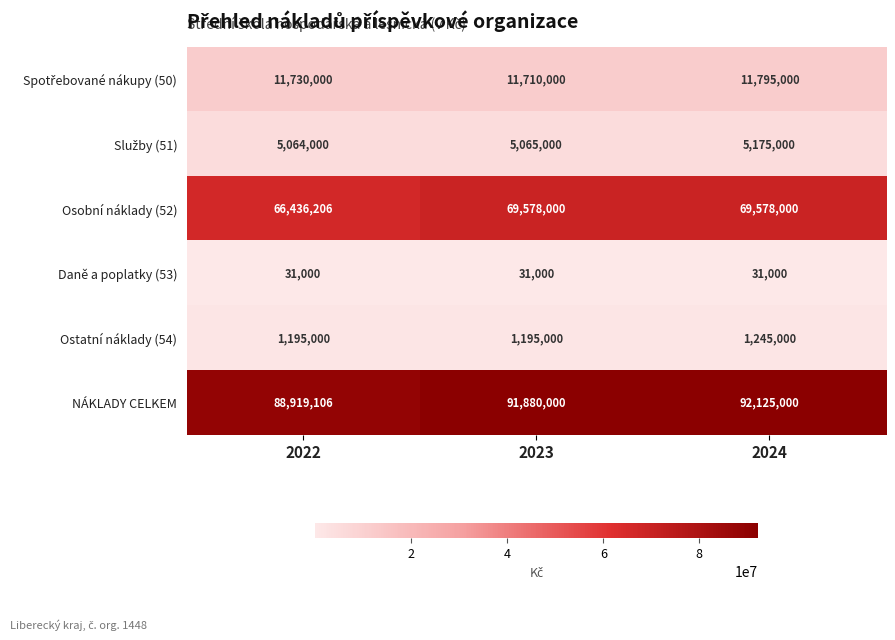

At how many categories does at least one series exceed 89808755?

2